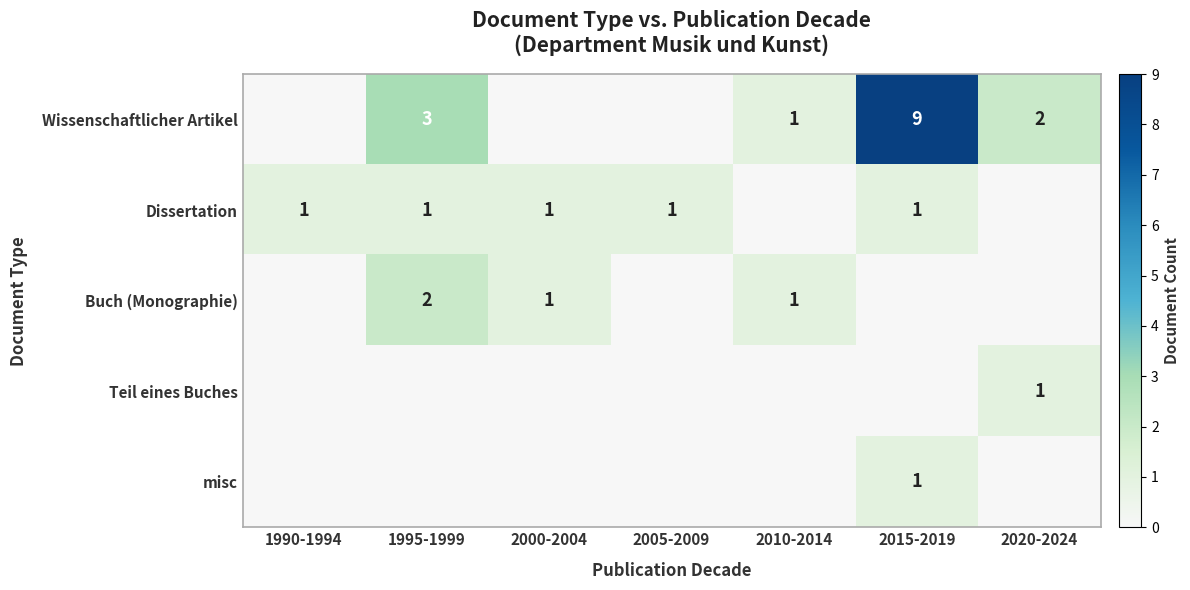

Between 2010-2014 and 2005-2009, which is larger?

2010-2014